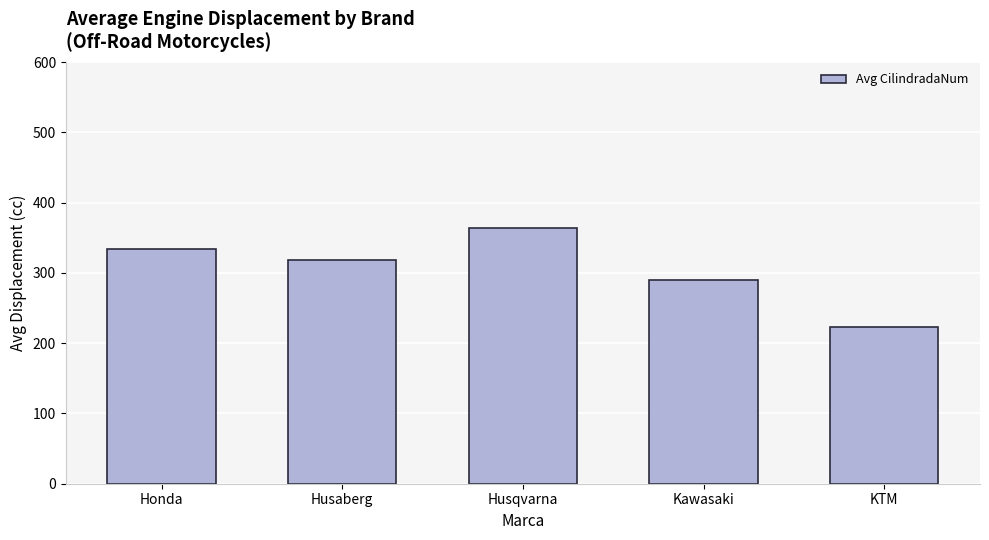

How many data points are less than 318?

2